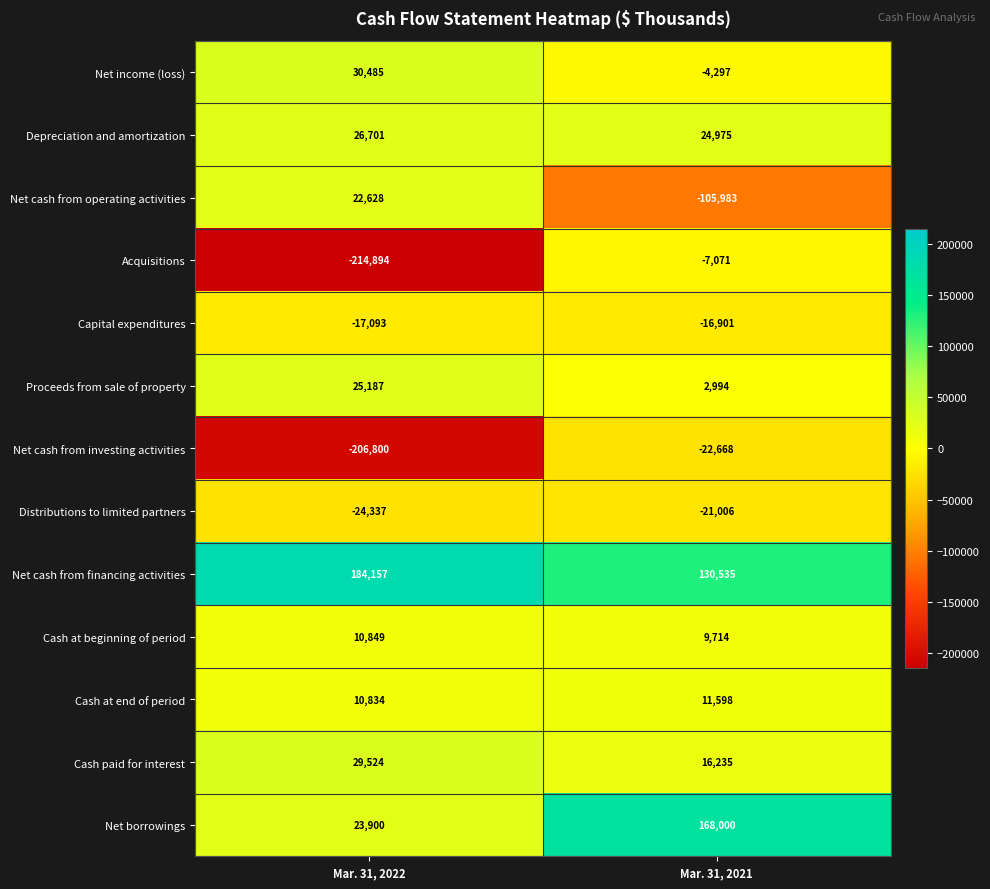

Reading left to right, extract all data points from this chart.

Net income (loss): 30485	-4297
Depreciation and amortization: 26701	24975
Net cash from operating activities: 22628	-105983
Acquisitions: -214894	-7071
Capital expenditures: -17093	-16901
Proceeds from sale of property: 25187	2994
Net cash from investing activities: -206800	-22668
Distributions to limited partners: -24337	-21006
Net cash from financing activities: 184157	130535
Cash at beginning of period: 10849	9714
Cash at end of period: 10834	11598
Cash paid for interest: 29524	16235
Net borrowings: 23900	168000